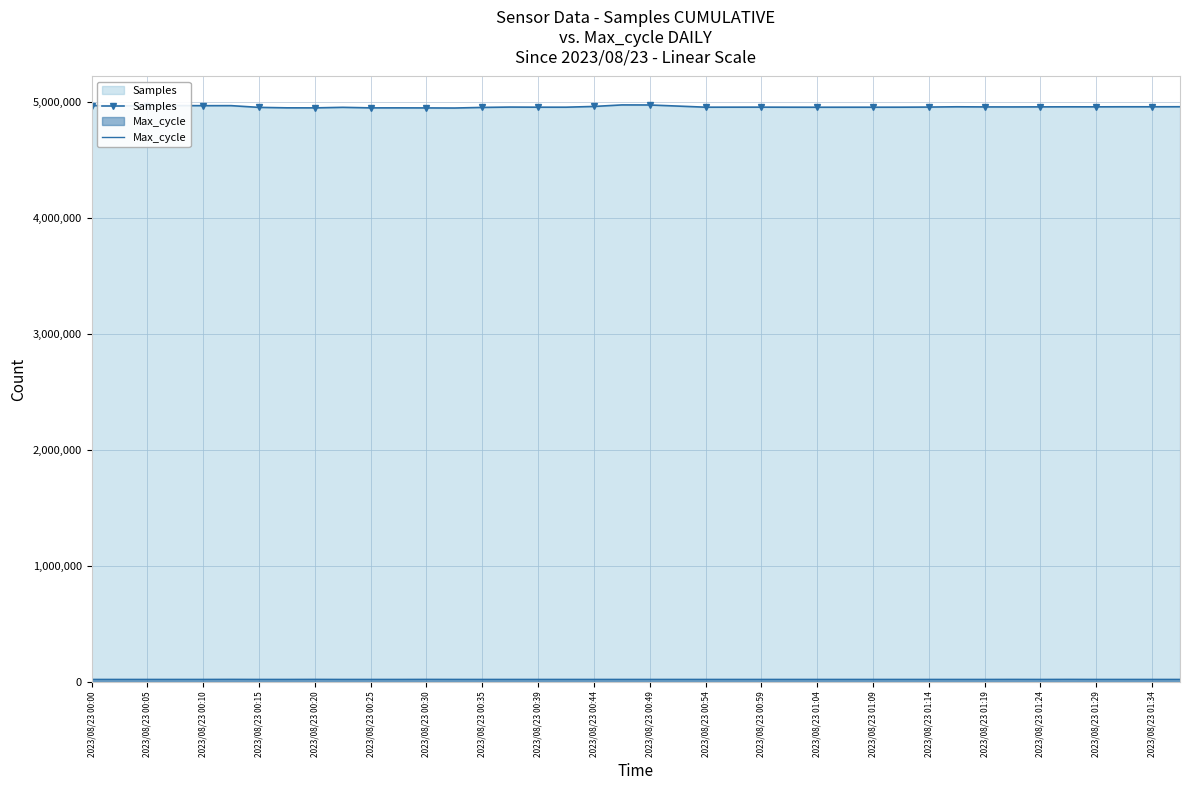

What is the smallest value displayed?

20440